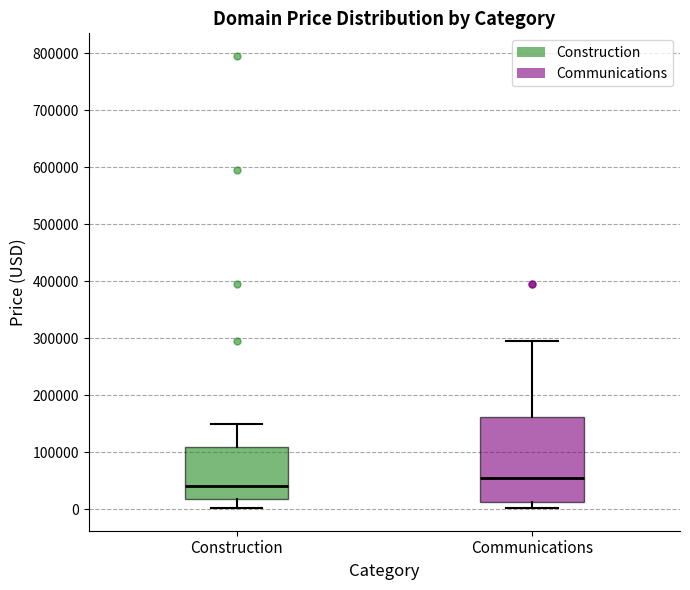

Where does the upper whisker of the box for Construction end on the y-axis? The values are not printed on the chart, so give them approximately, as read against the axis.

150000